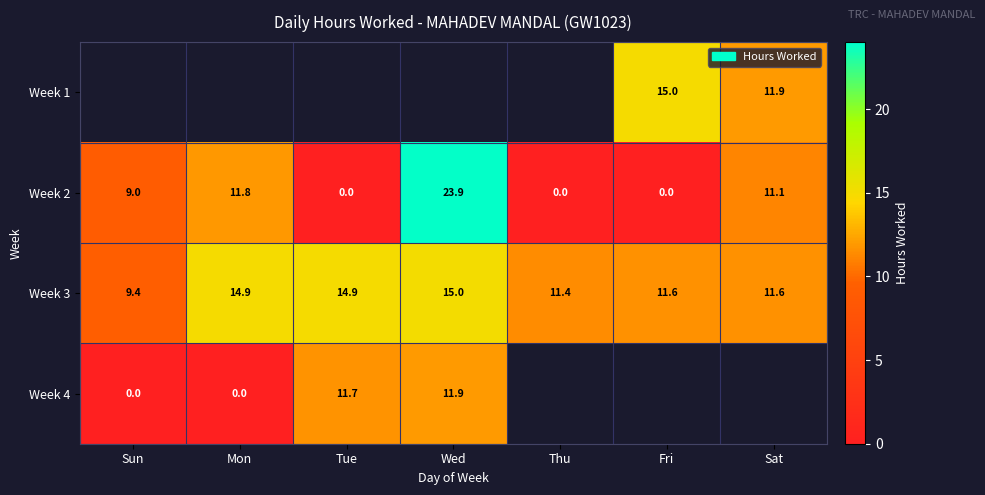

Where does the Week 3 series first go above 11?

Mon